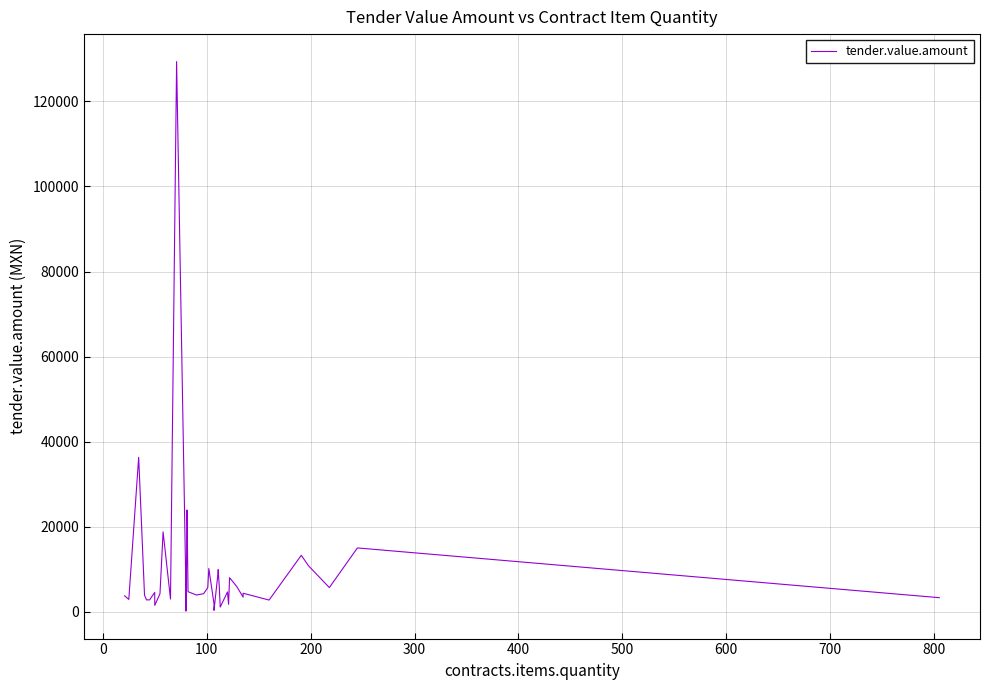

Count the number of data series in this chart.

1